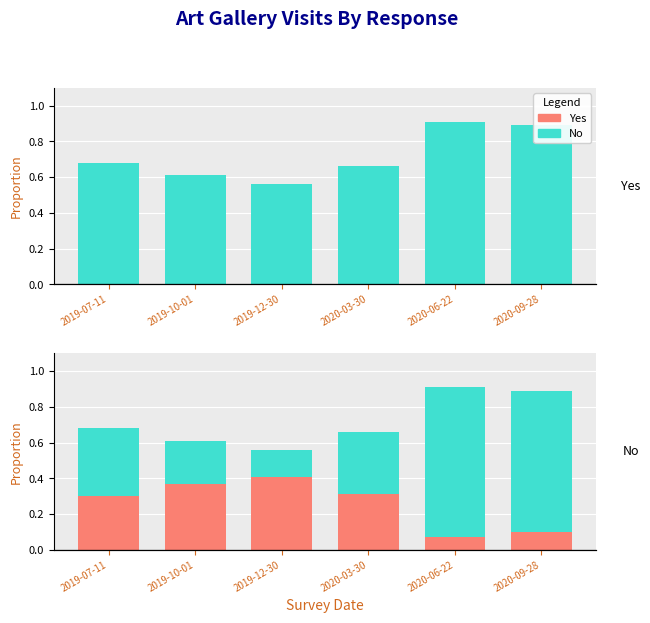

Count the No values in the range 0 to 1.

6